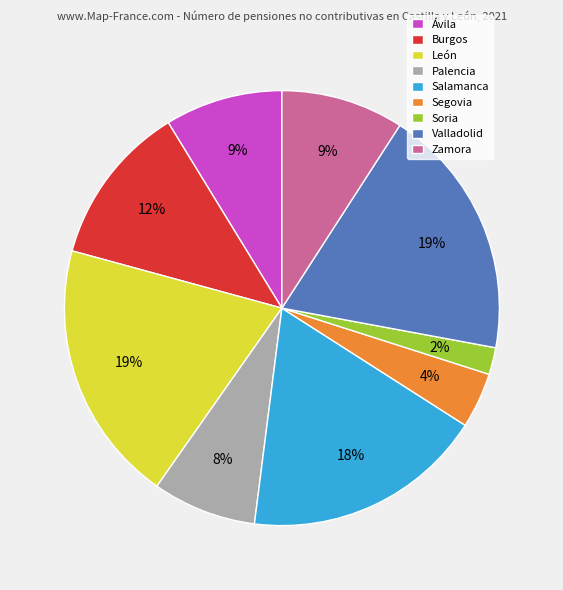

Count the number of slices in the pie.

9